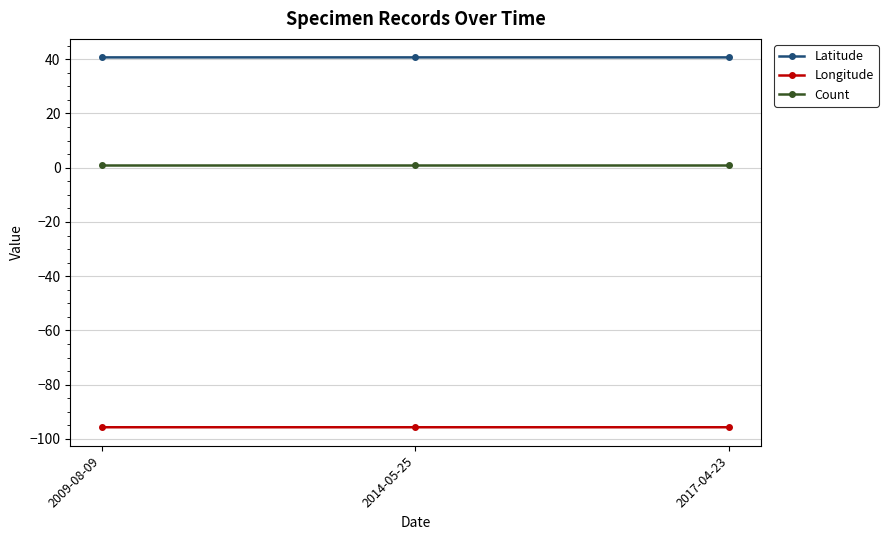

Is it true that Count equals 1.0 at 2009-08-09?

True